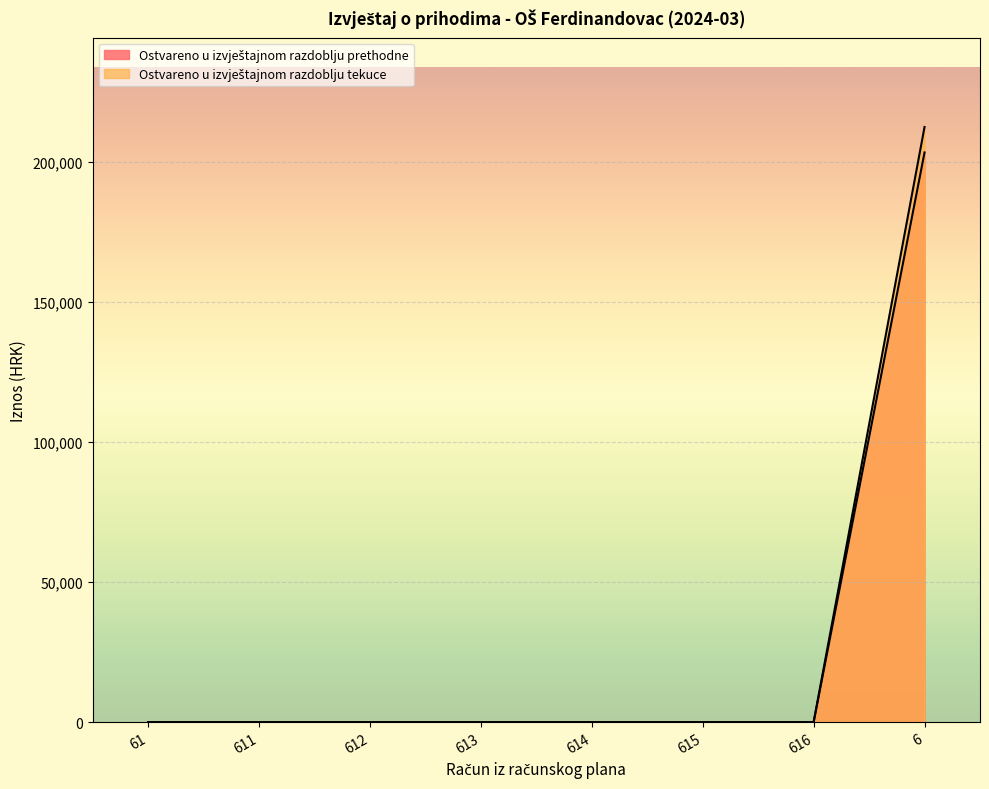

How many positive values does the Ostvareno u izvještajnom razdoblju prethodne series have?

1